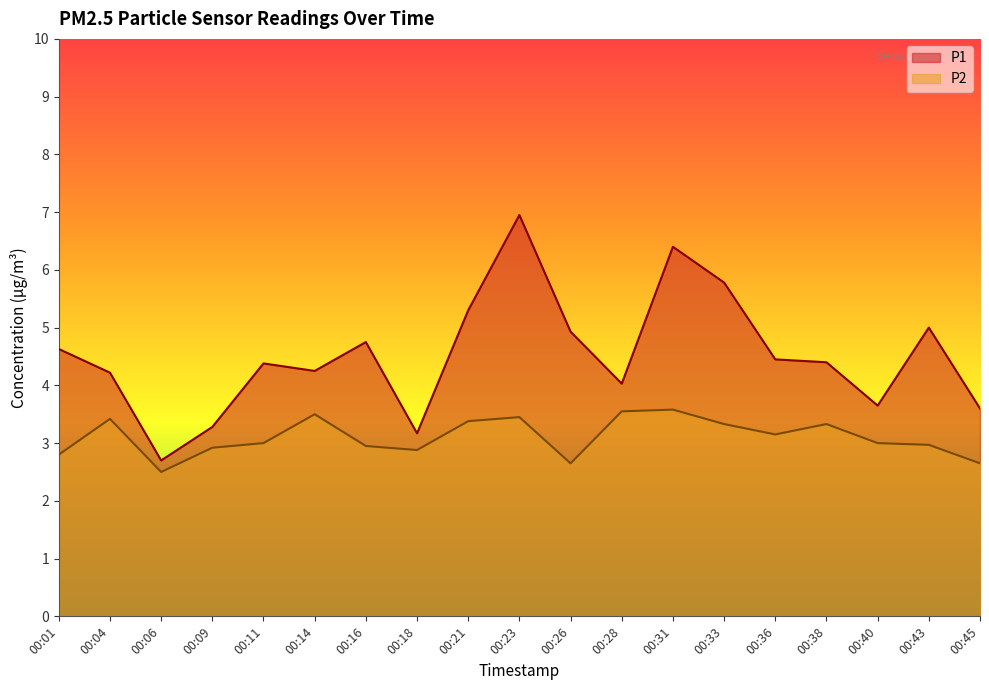

Reading left to right, extract all data points from this chart.

P1: 4.6	4.2	2.7	3.3	4.4	4.2	4.8	3.2	5.3	7.0	4.9	4.0	6.4	5.8	4.5	4.4	3.6	5.0	3.6
P2: 2.8	3.4	2.5	2.9	3.0	3.5	3.0	2.9	3.4	3.5	2.6	3.5	3.6	3.3	3.1	3.3	3.0	3.0	2.6